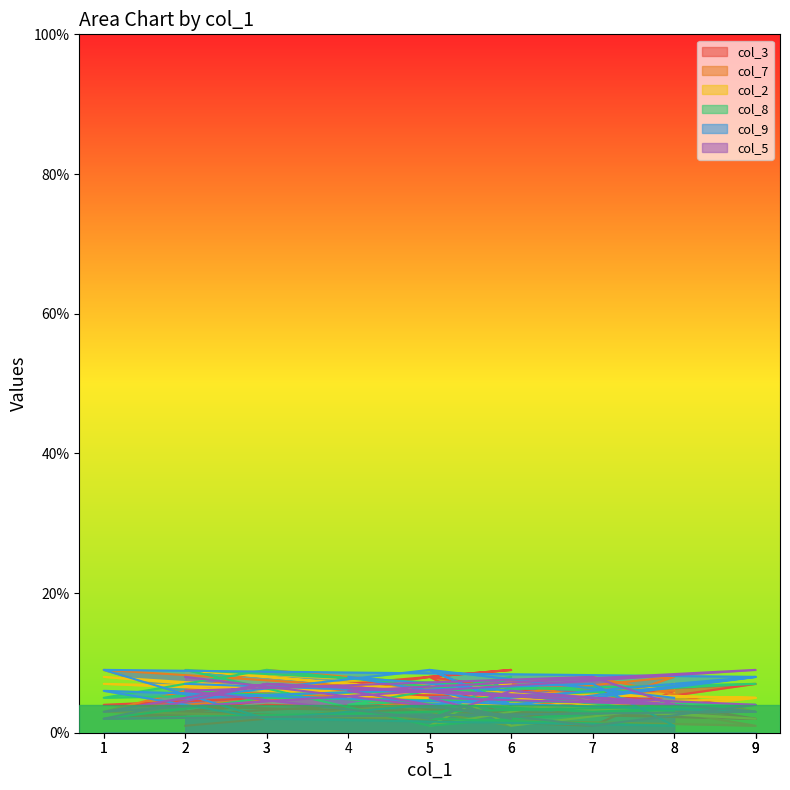

True or false: col_9 has more than 0 points higher than both neighbors.

True